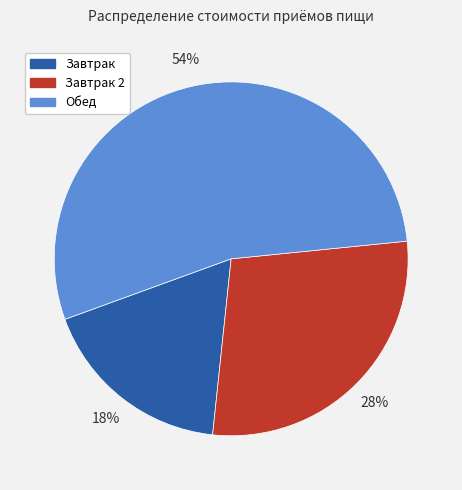

What is the majority slice?

Обед